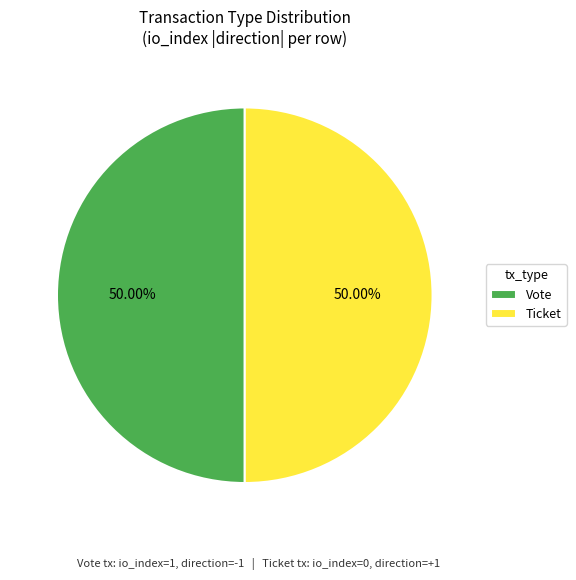

Do Vote and Ticket together represent more than half of the pie?

Yes